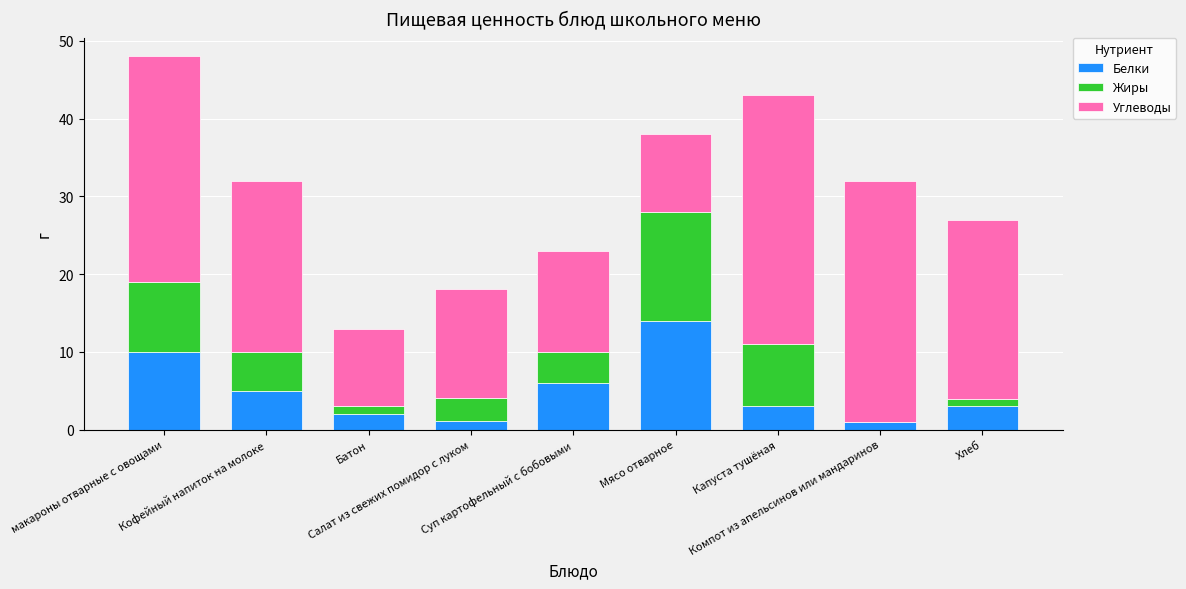

Does the chart contain stacked bars?

Yes